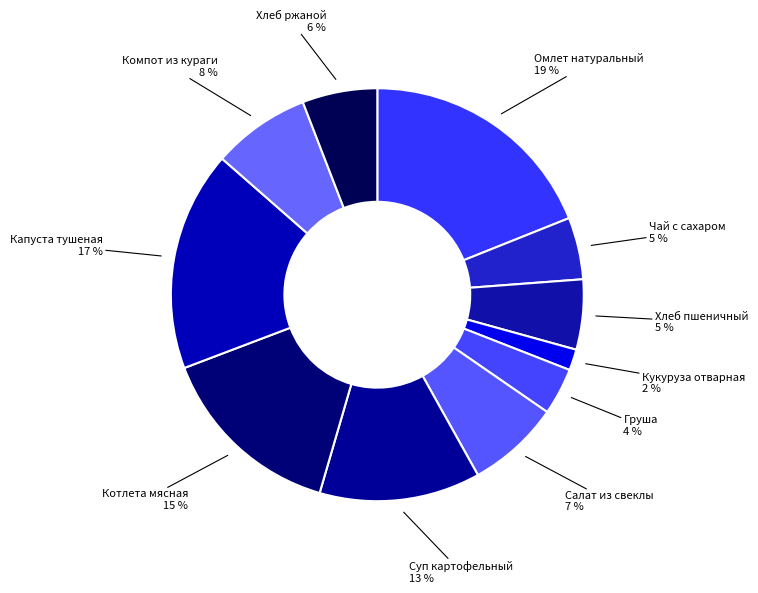

How many slices are in this pie chart?

11